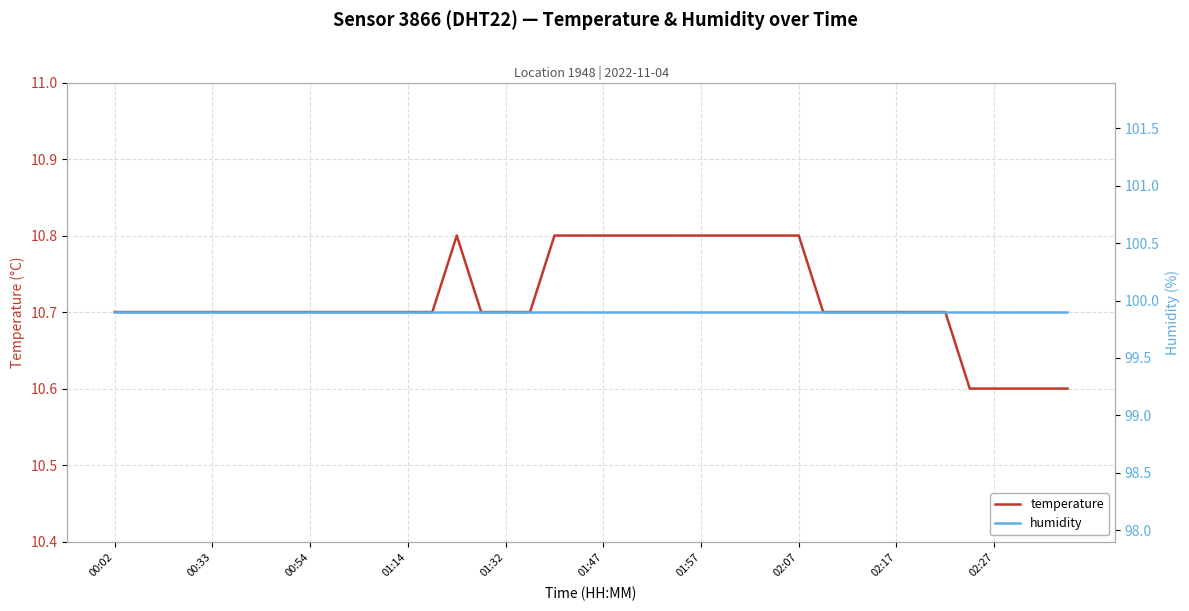

What is the maximum value for temperature?

10.8